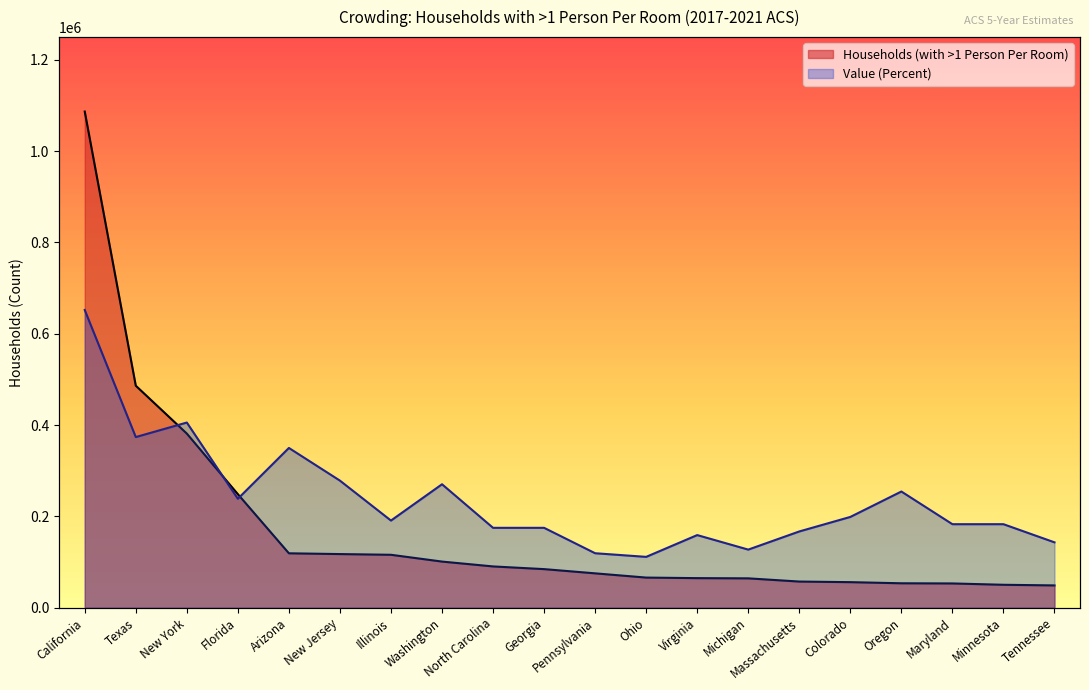

Reading left to right, transcribe all the data shown in this chart.

Households (with >1 Person Per Room): 1086667.0	486189.0	381355.0	248650.0	119121.0	117445.0	115879.0	101007.0	90378.0	84483.0	75228.0	65954.0	64750.0	64274.0	57259.0	55945.0	53473.0	53115.0	50186.0	48798.0
Value (Percent): 652000.2	373707.4	405512.3	238536.7	349853.8	278292.8	190829.3	270341.5	174926.9	174926.9	119268.3	111317.1	159024.4	127219.6	166975.7	198780.5	254439.1	182878.1	182878.1	143122.0